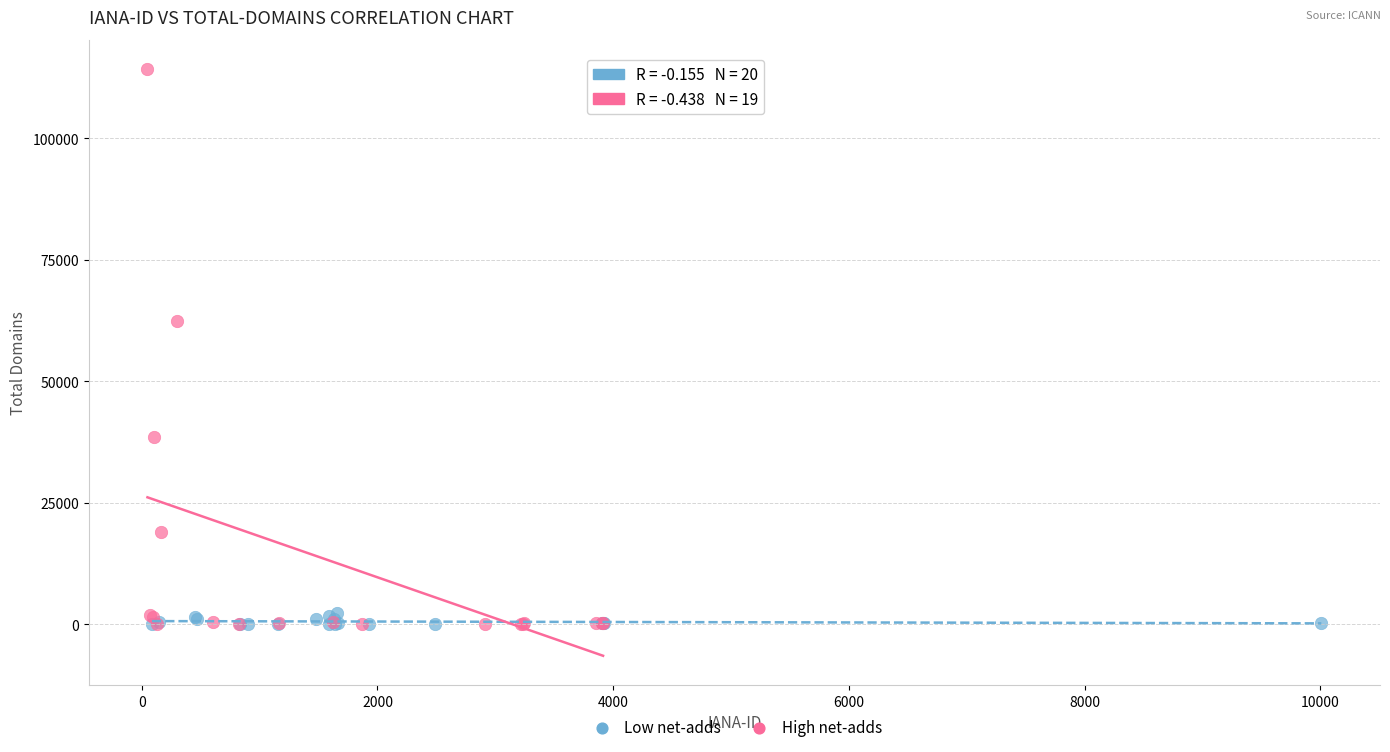

Which series reaches the maximum Y coordinate?

High net-adds